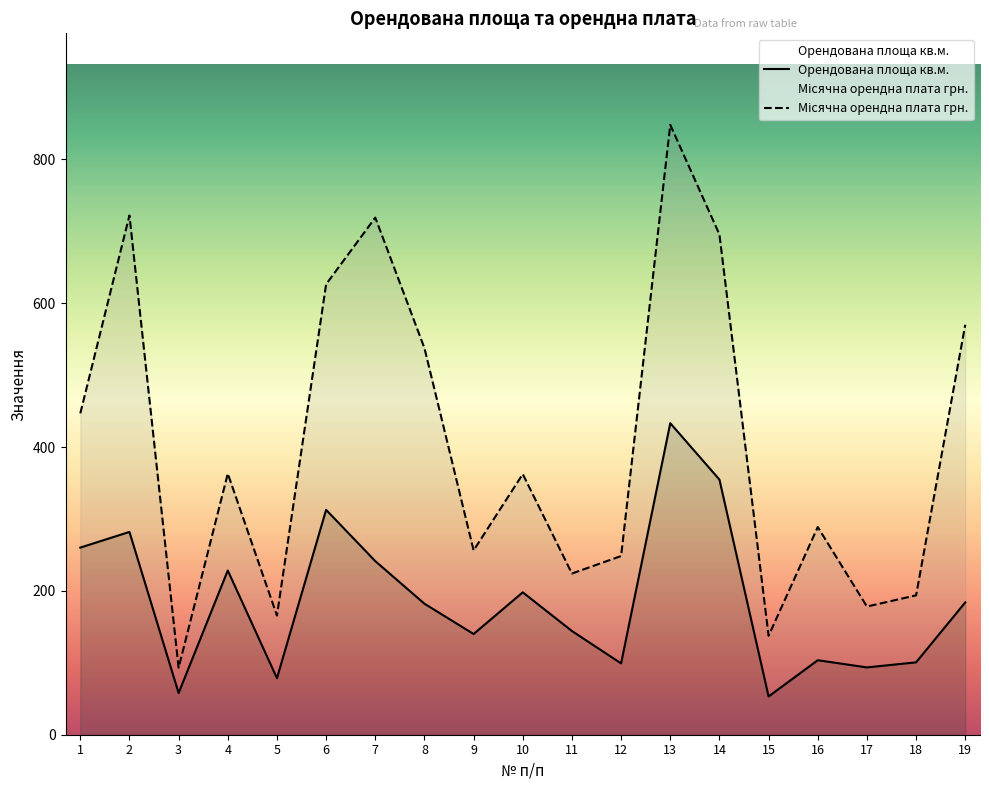

True or false: Місячна орендна плата грн. and Орендована площа кв.м. intersect in this chart.

False